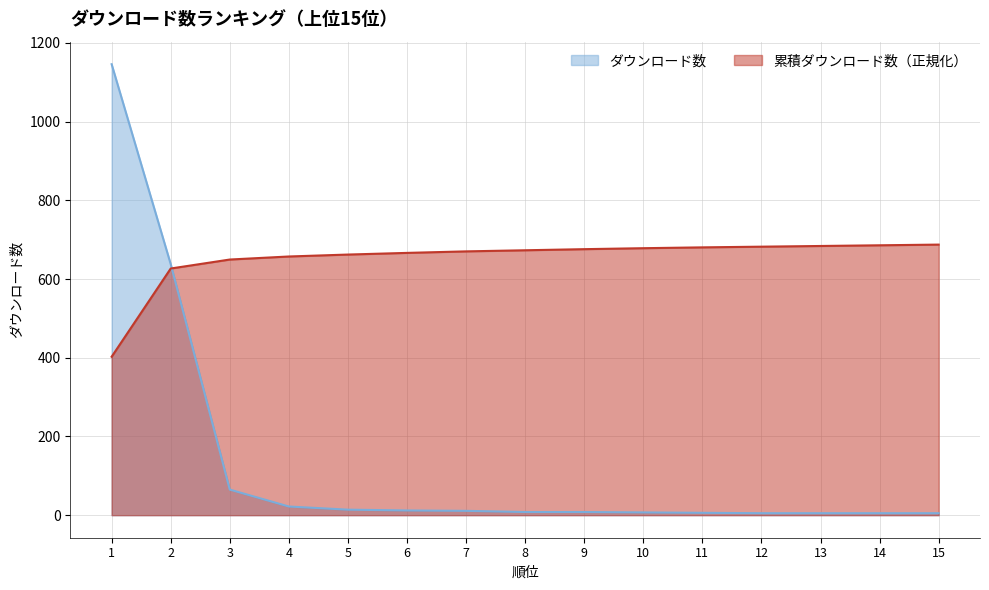

True or false: the data has more than 2 interior local peaks.

False